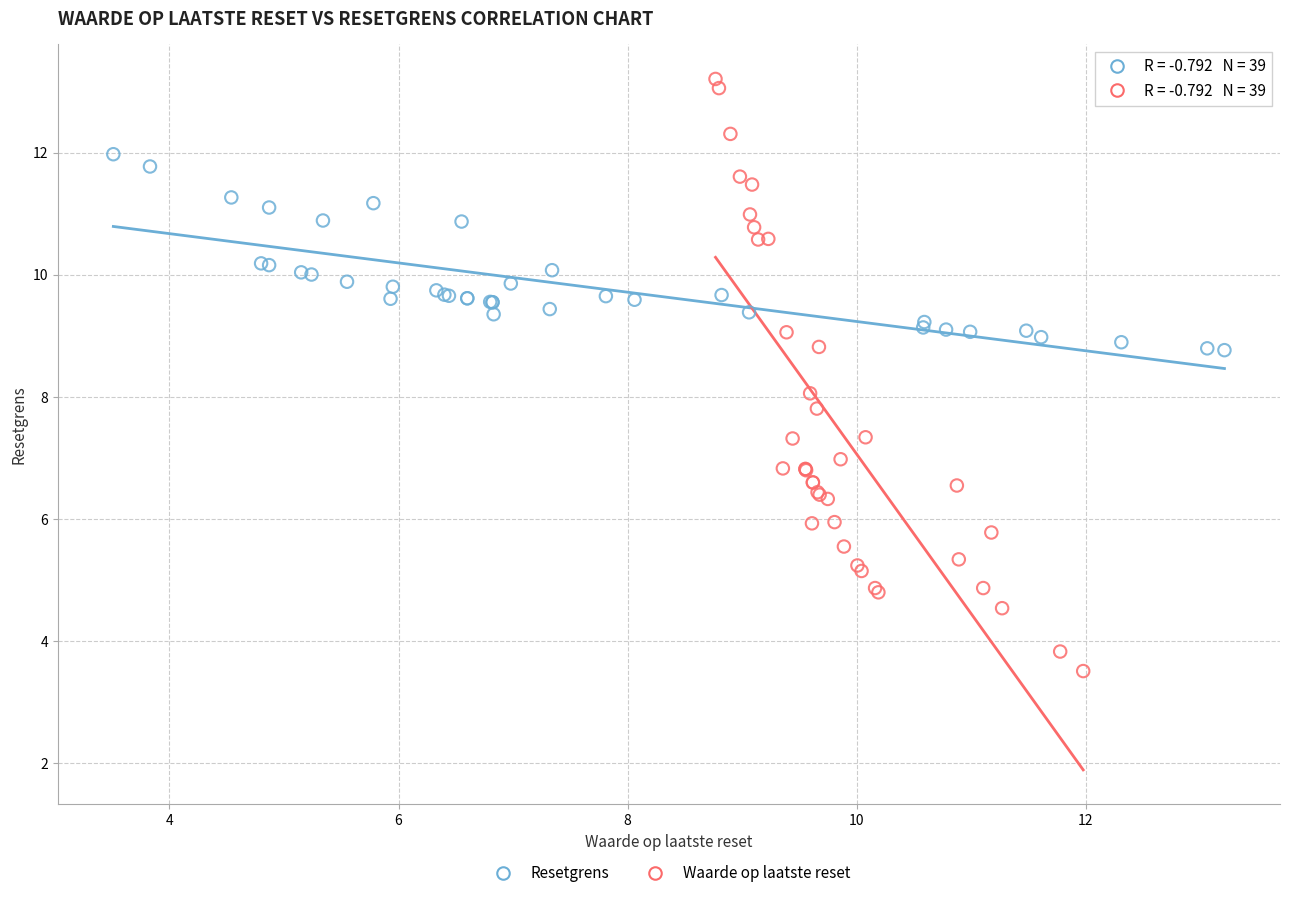

Which series contains the highest Y value?

Waarde op laatste reset